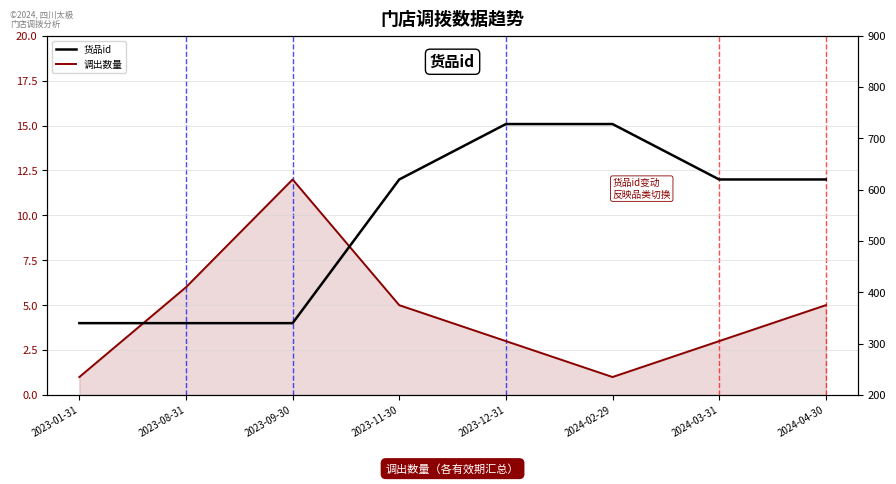

True or false: 调出数量 and 货品id intersect in this chart.

False